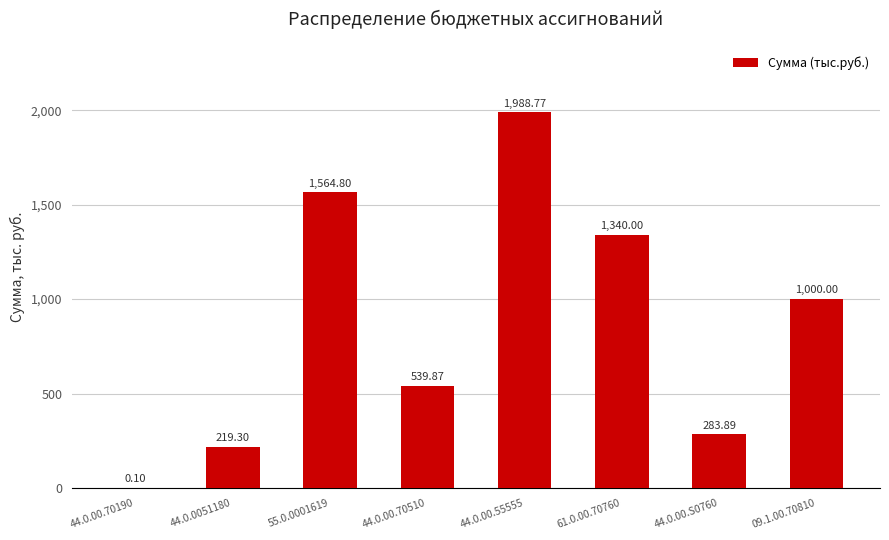

Which category has the highest value across all series?

44.0.00.55555